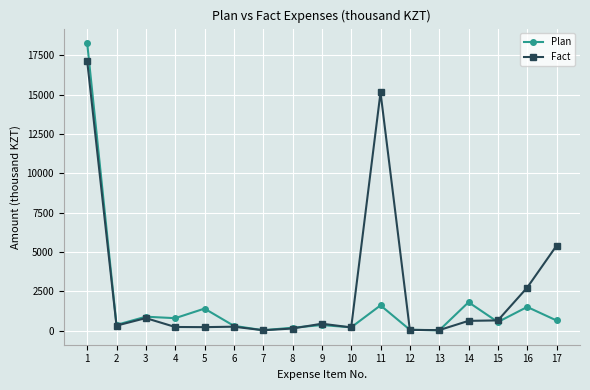

The Fact series shows 20.0 at 7. True or false?

True